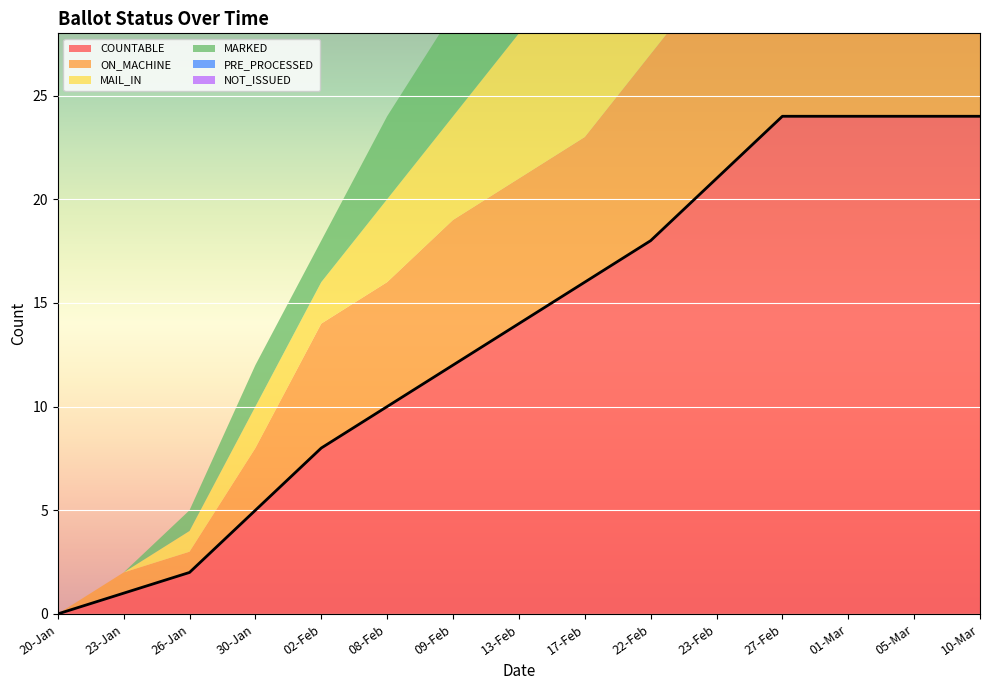

Is the value of PRE_PROCESSED at 23-Feb greater than the value of COUNTABLE at 20-Jan?

No